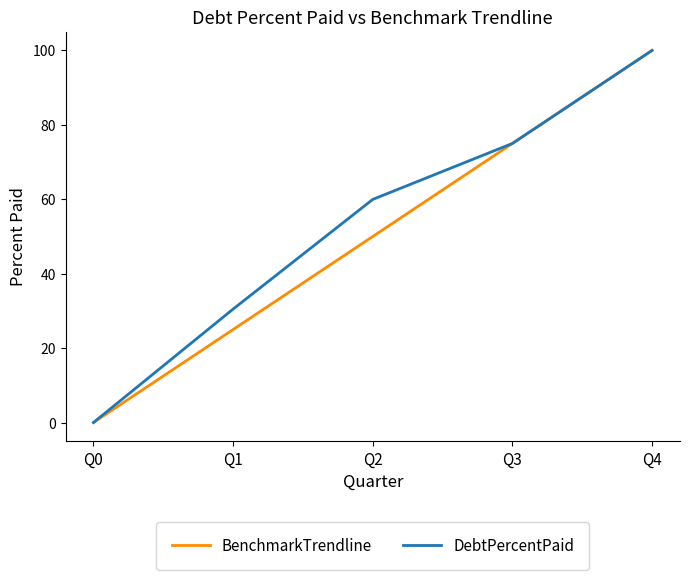

What is the total value across all series at Q3?

150.0